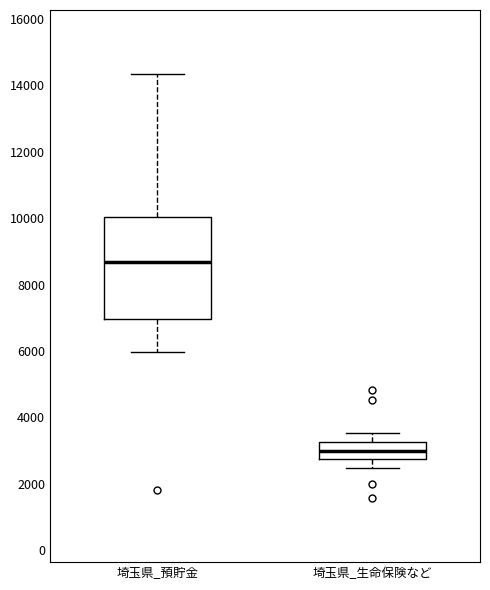

Where does the median line of the box for 埼玉県_生命保険など sit on the y-axis? The values are not printed on the chart, so give them approximately, as read against the axis.

3000